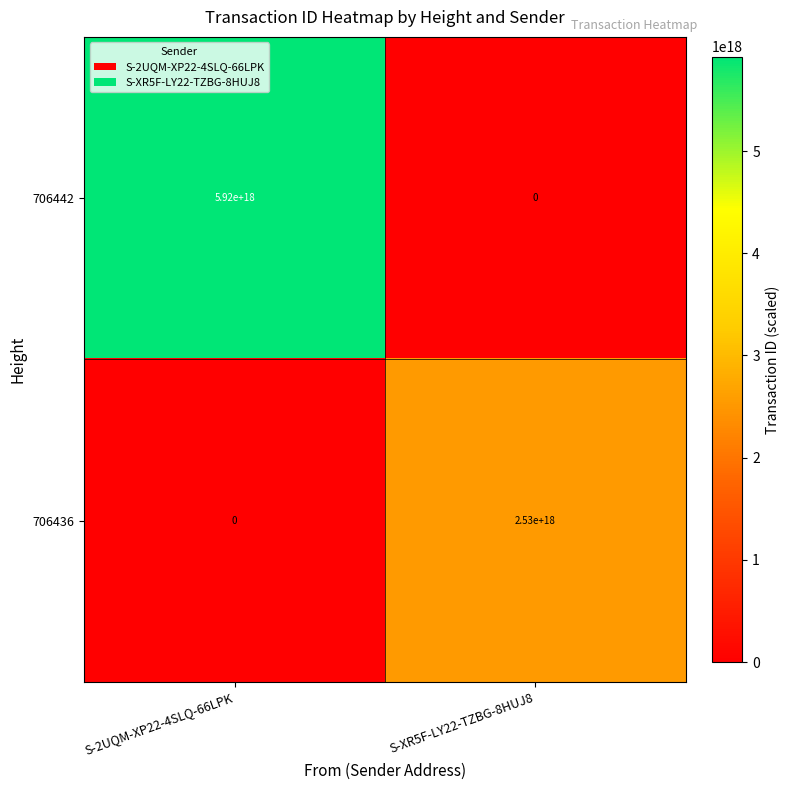

The 706436 series shows 1278284163848186368 at S-XR5F-LY22-TZBG-8HUJ8. True or false?

False